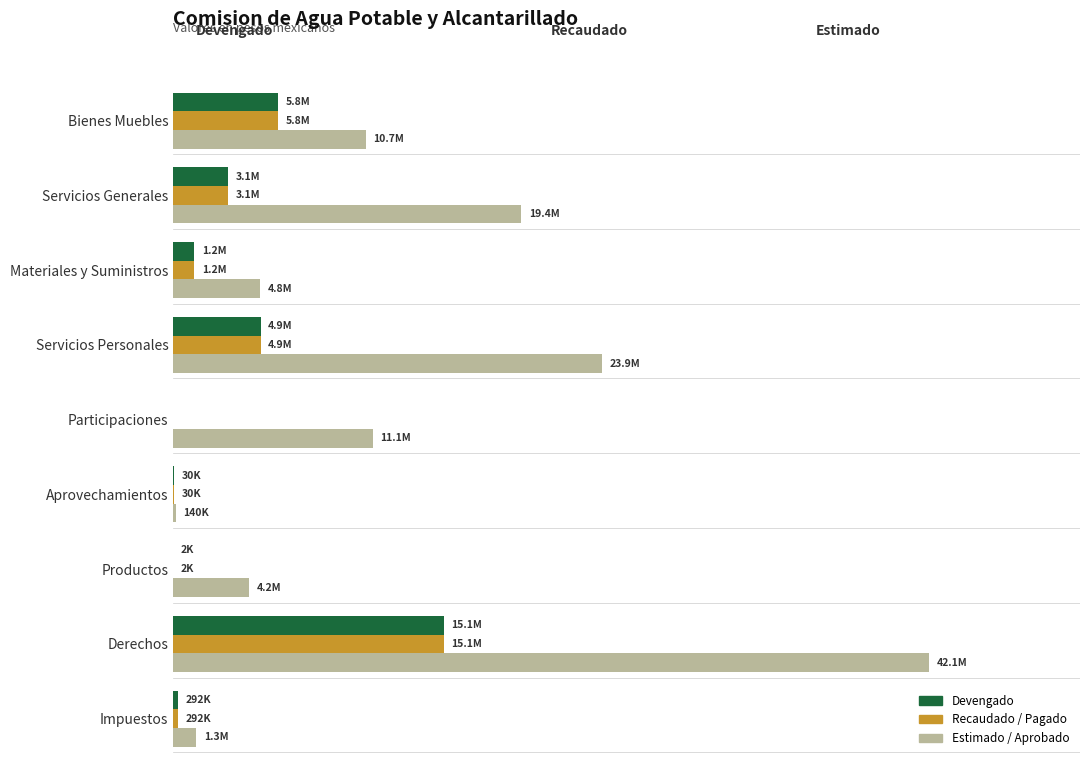

Where does the Devengado series first go above 1177605?

Derechos